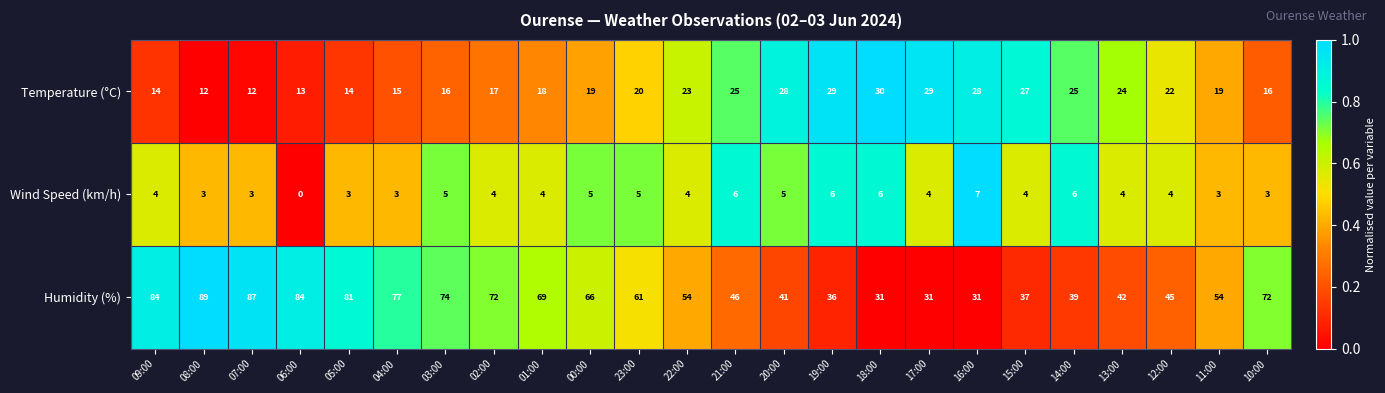

What is the total value across all series at 07:00?

102